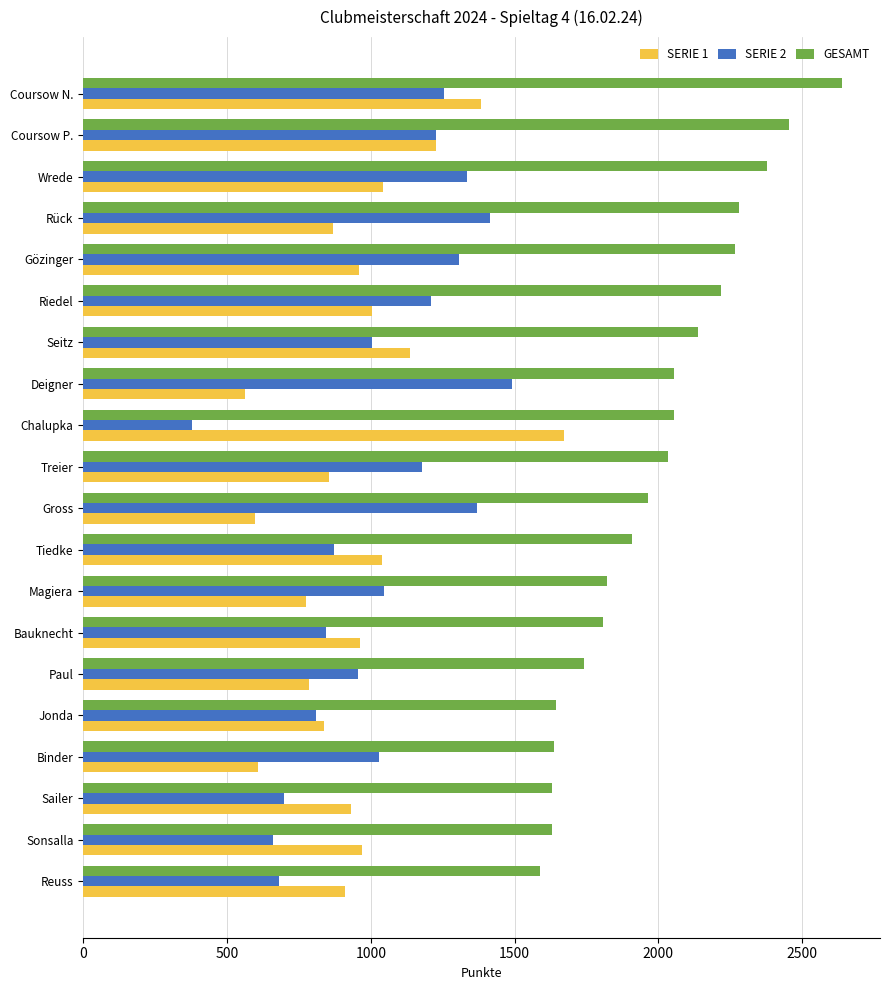

What are all the series names shown in the legend?

SERIE 1, SERIE 2, GESAMT